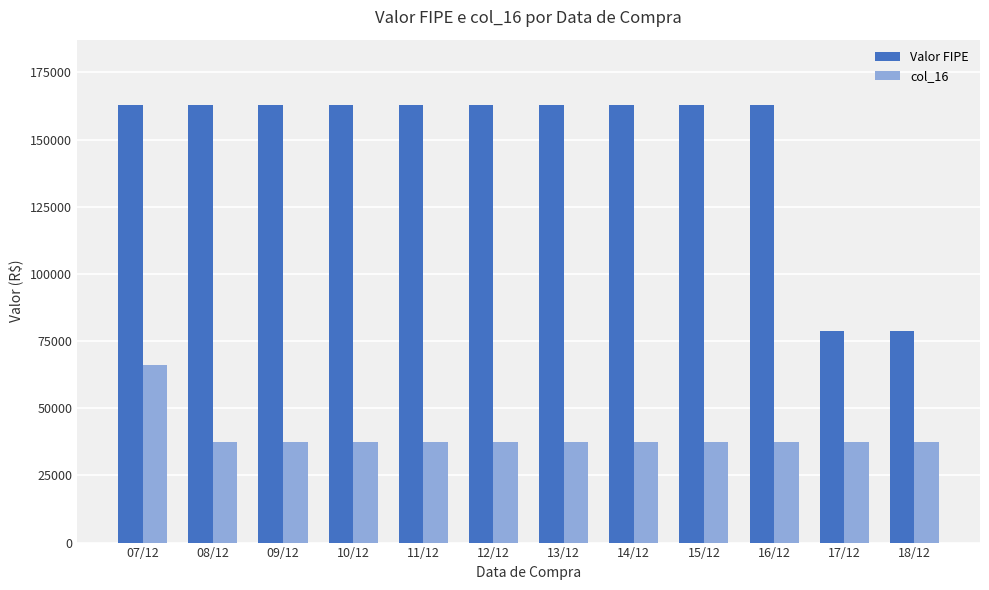

Which series changed the most between 11/12 and 18/12?

Valor FIPE